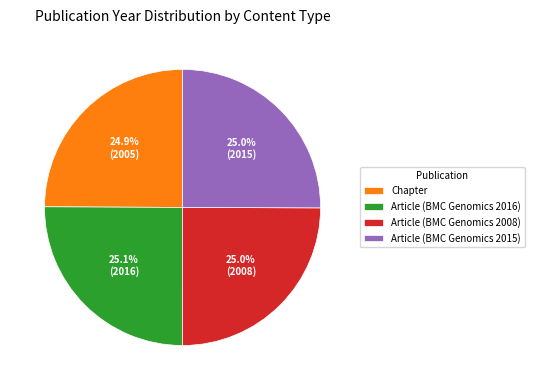

What percentage is NOT represented by Article (BMC Genomics 2016)?

74.9%